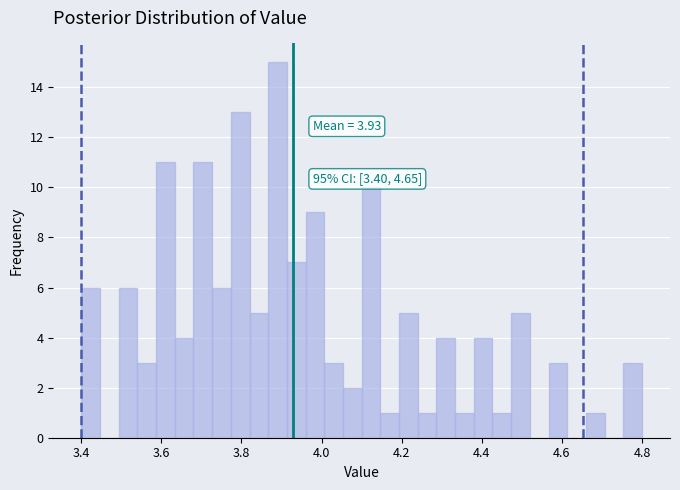

Around what value on the x-axis is the tallest bar? Give the approximate position of its centre, as read against the axis.

3.90